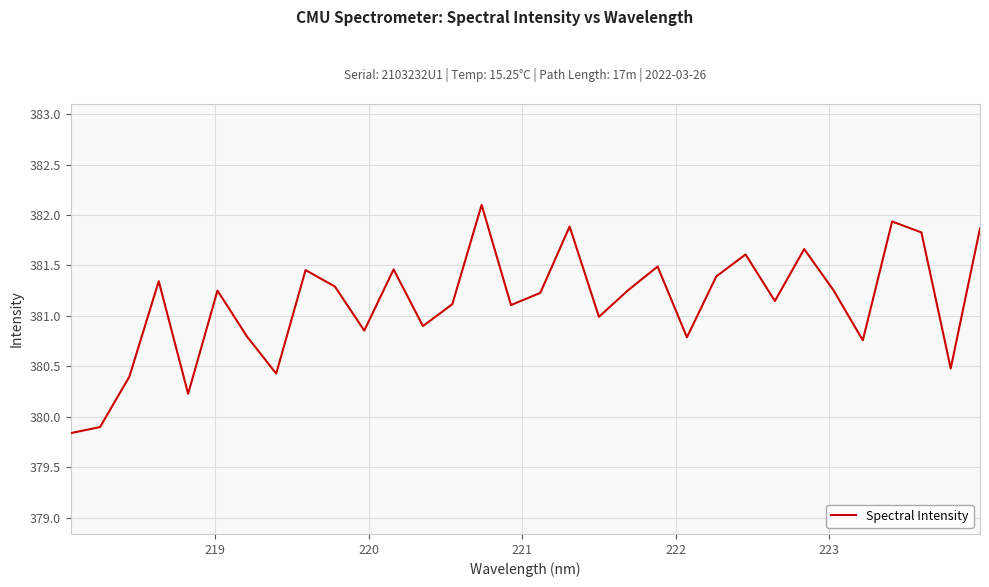

What is the difference between the maximum and minimum values?

2.3